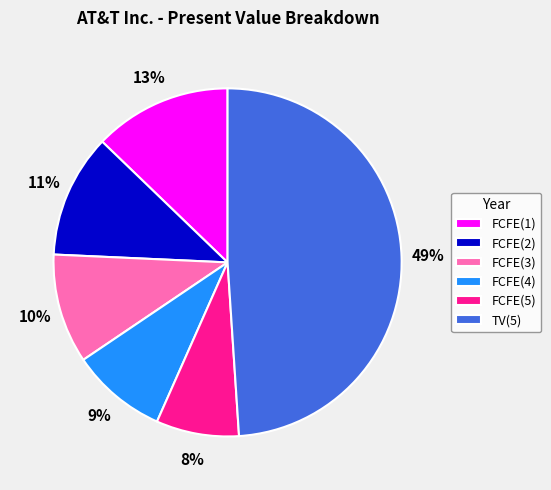

What percentage is the FCFE(2) slice, to the nearest percent?

11%